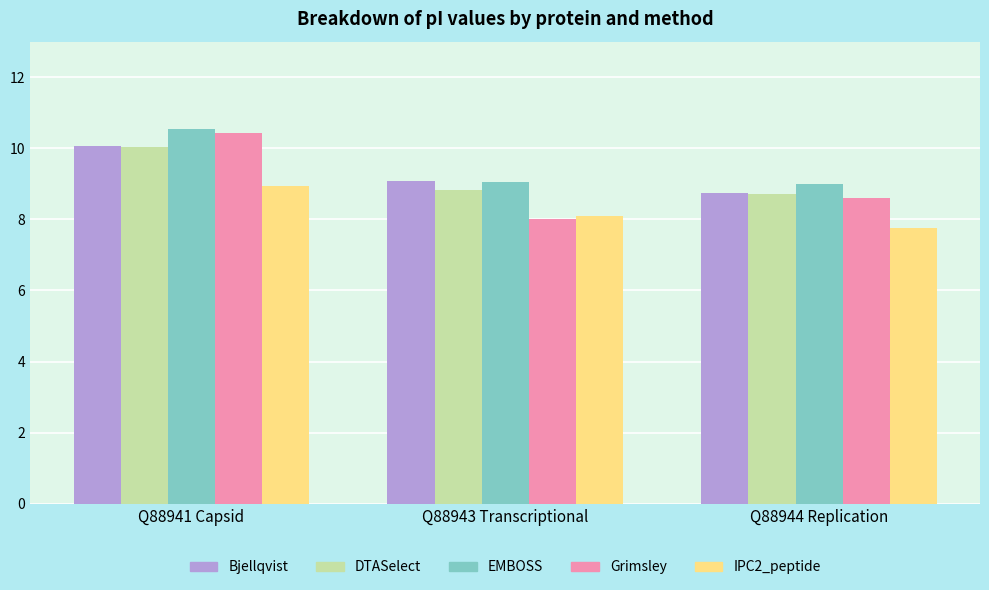

At which label does IPC2_peptide first exceed 8?

Q88941 Capsid